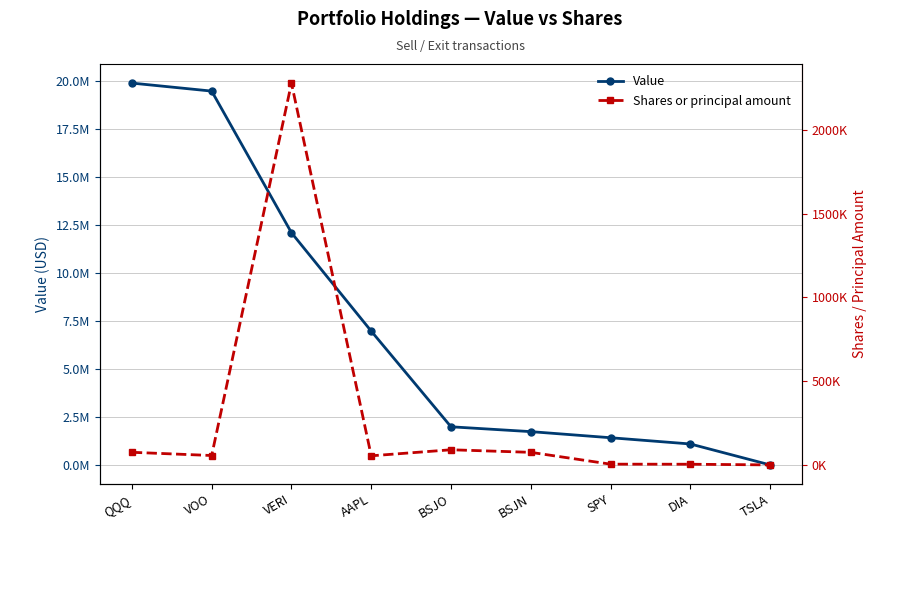

Rank the series by their average value, from lowest to highest.

Shares or principal amount, Value